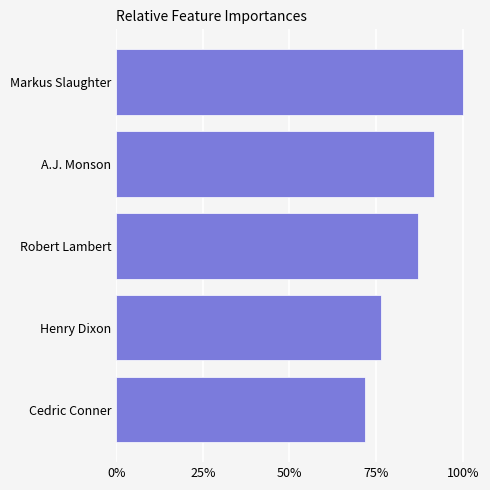

List the labels in order of value, smallest first.

Cedric Conner, Henry Dixon, Robert Lambert, A.J. Monson, Markus Slaughter